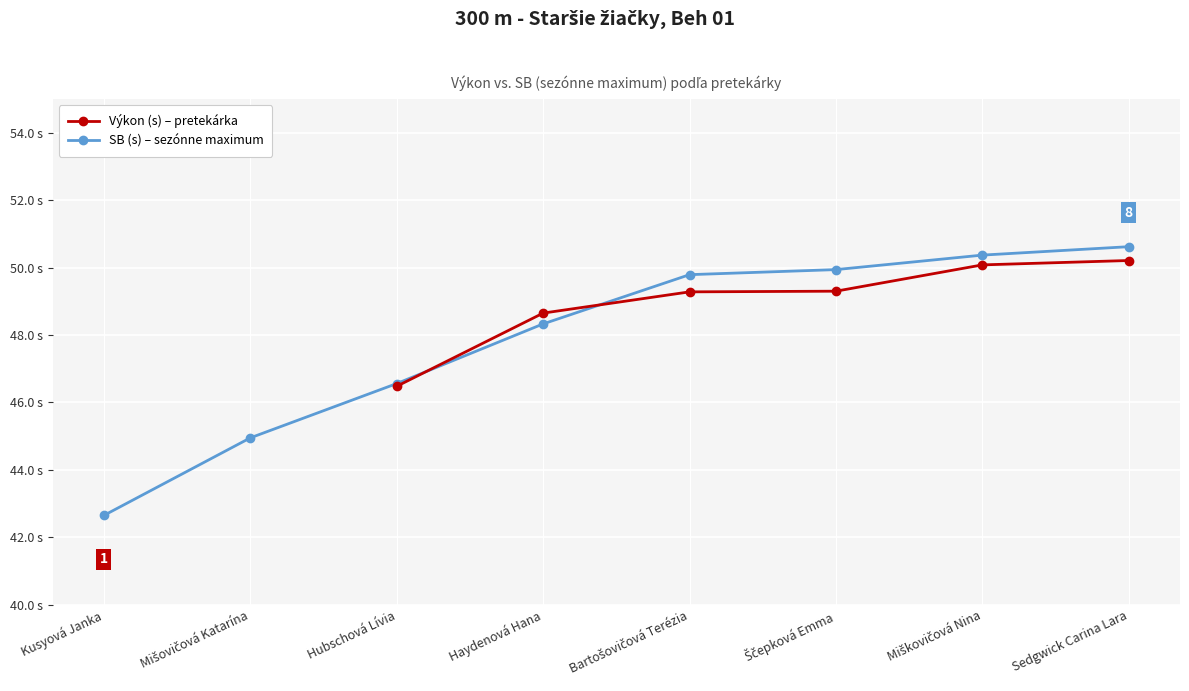

How many lines are shown in the chart?

2